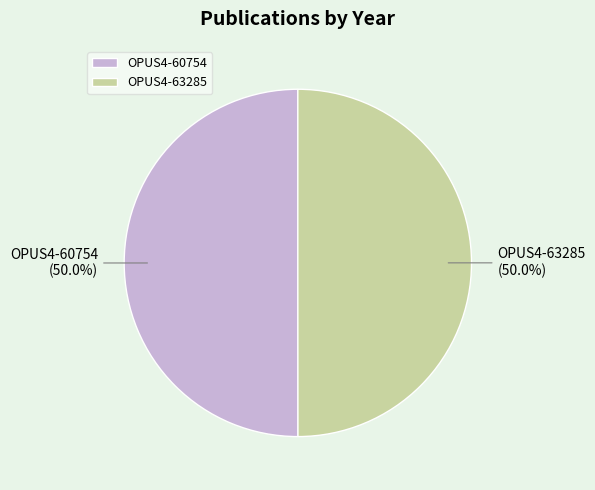

What is the ratio of the value at OPUS4-60754 to the value at OPUS4-63285?

1.0